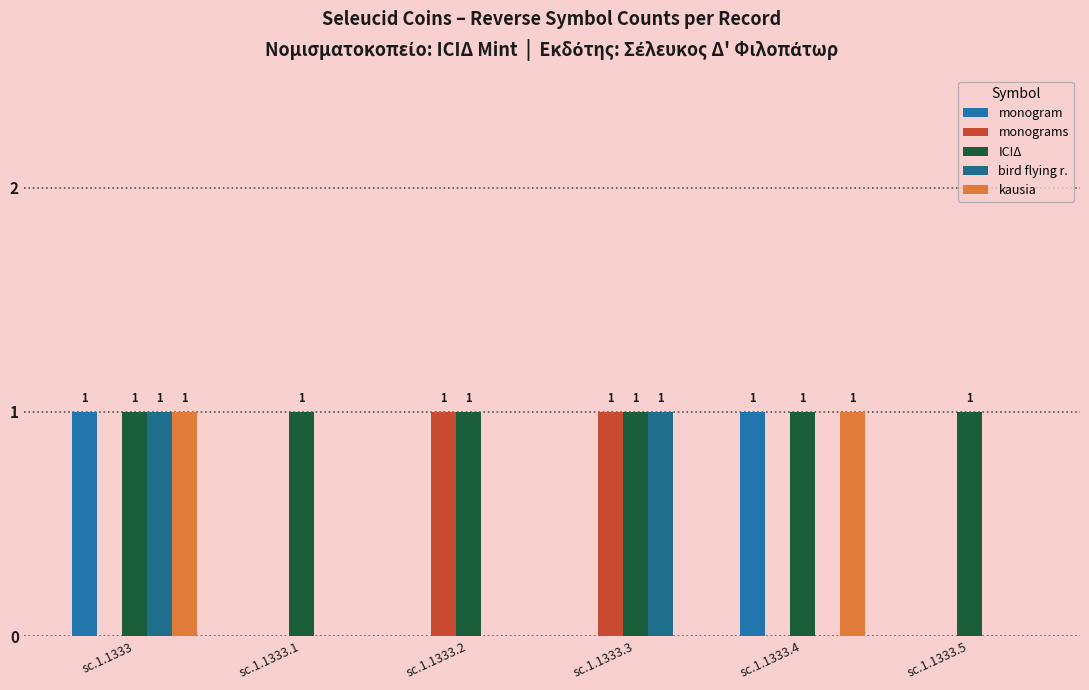

What is the label of the 6th bar from the left?

sc.1.1333.5